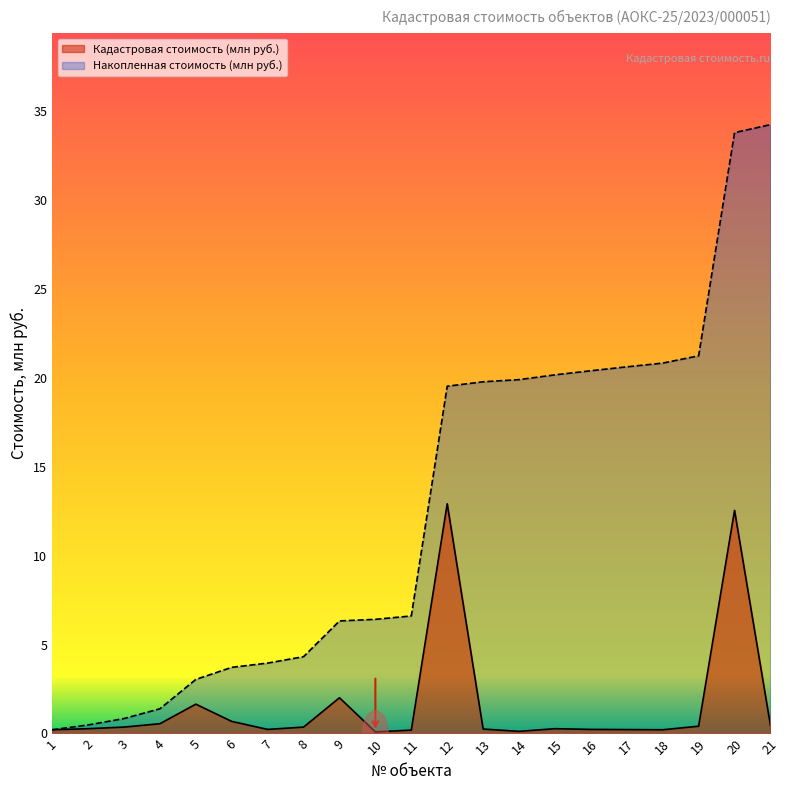

Which series has the largest total across all categories?

Накопленная стоимость (млн руб.)